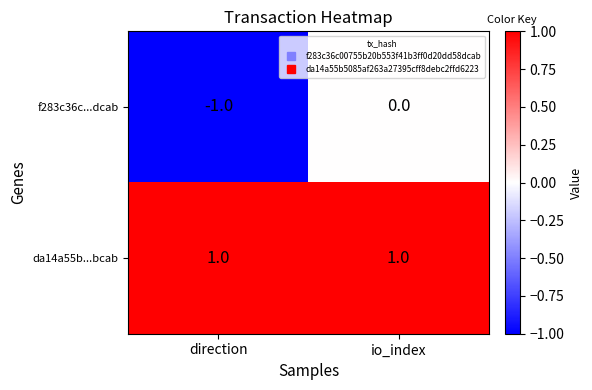

True or false: f283c36c...dcab has a value of -1 at io_index.

False